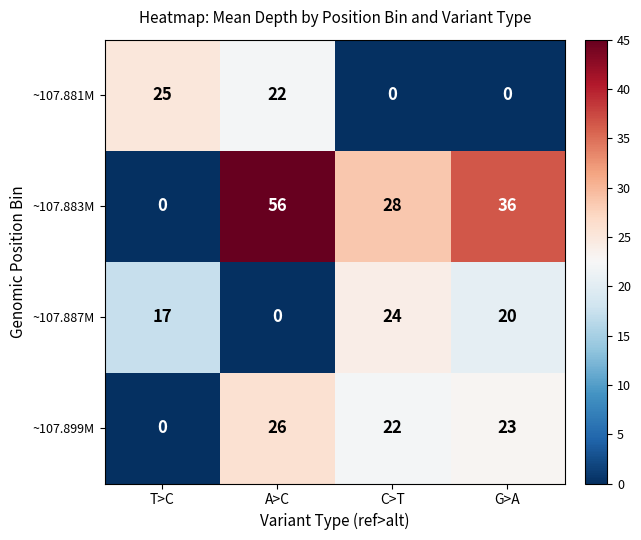

What is the greatest value displayed?

56